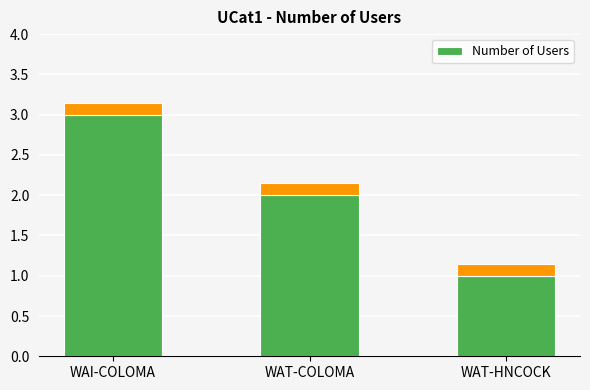

True or false: the data shows 2 at WAT-HNCOCK.

False